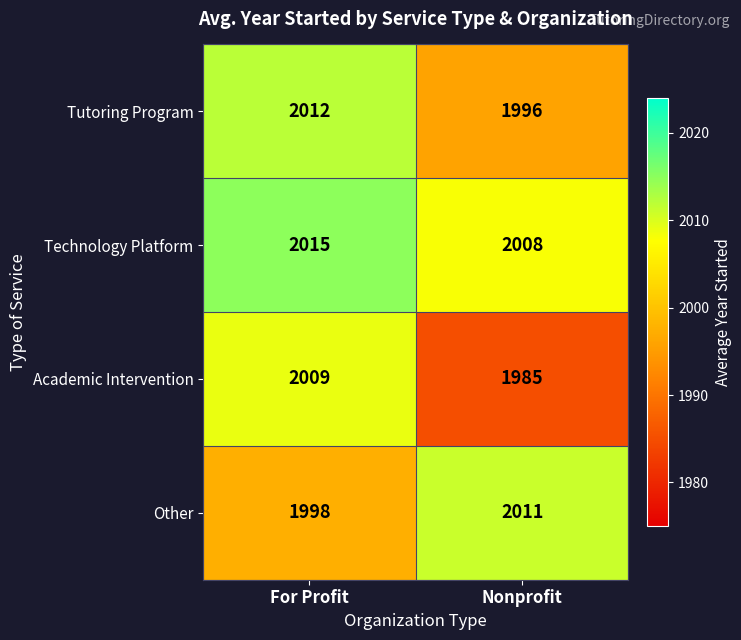

At which category is the sum across all series the highest?

For Profit